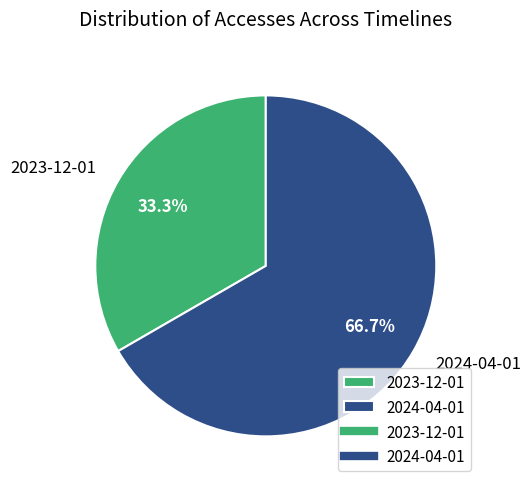

Is it true that 2023-12-01 is 33% of the pie?

True